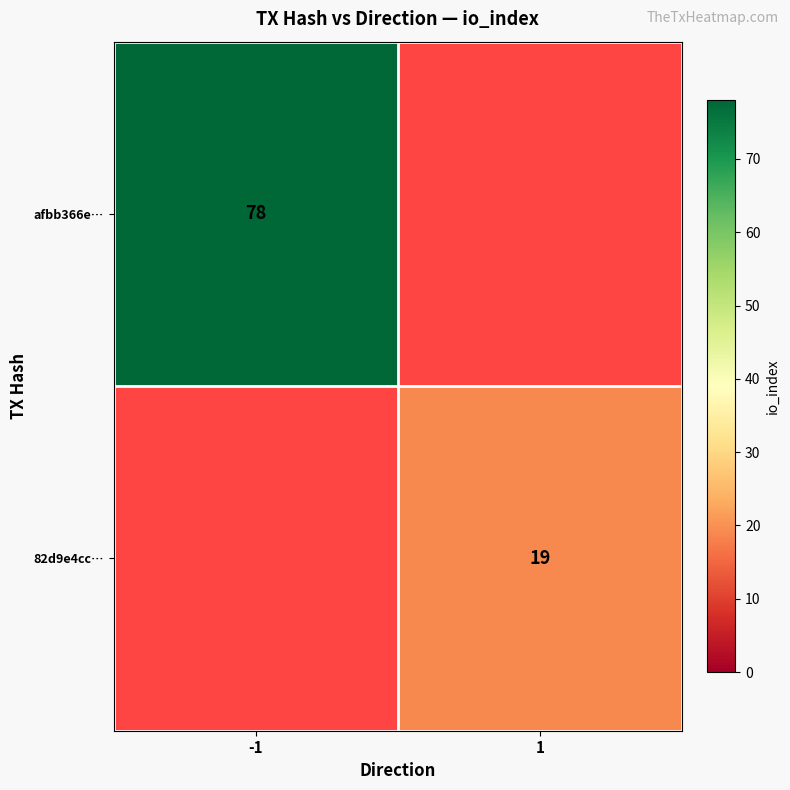

Is the value of 82d9e4cc… at 1 greater than the value of afbb366e… at -1?

No